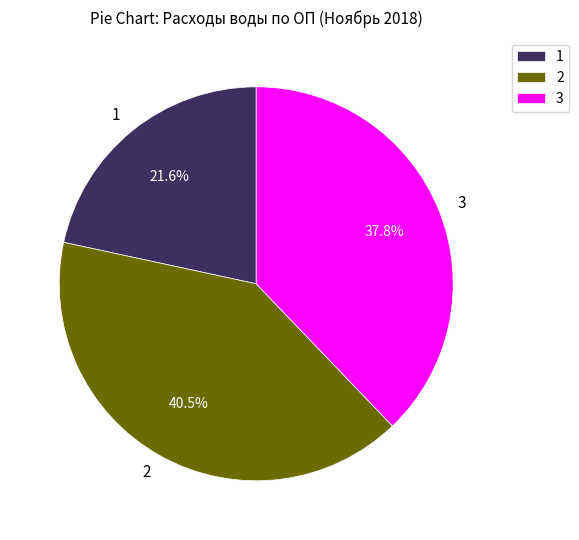

Rank the categories by value from lowest to highest.

1, 3, 2